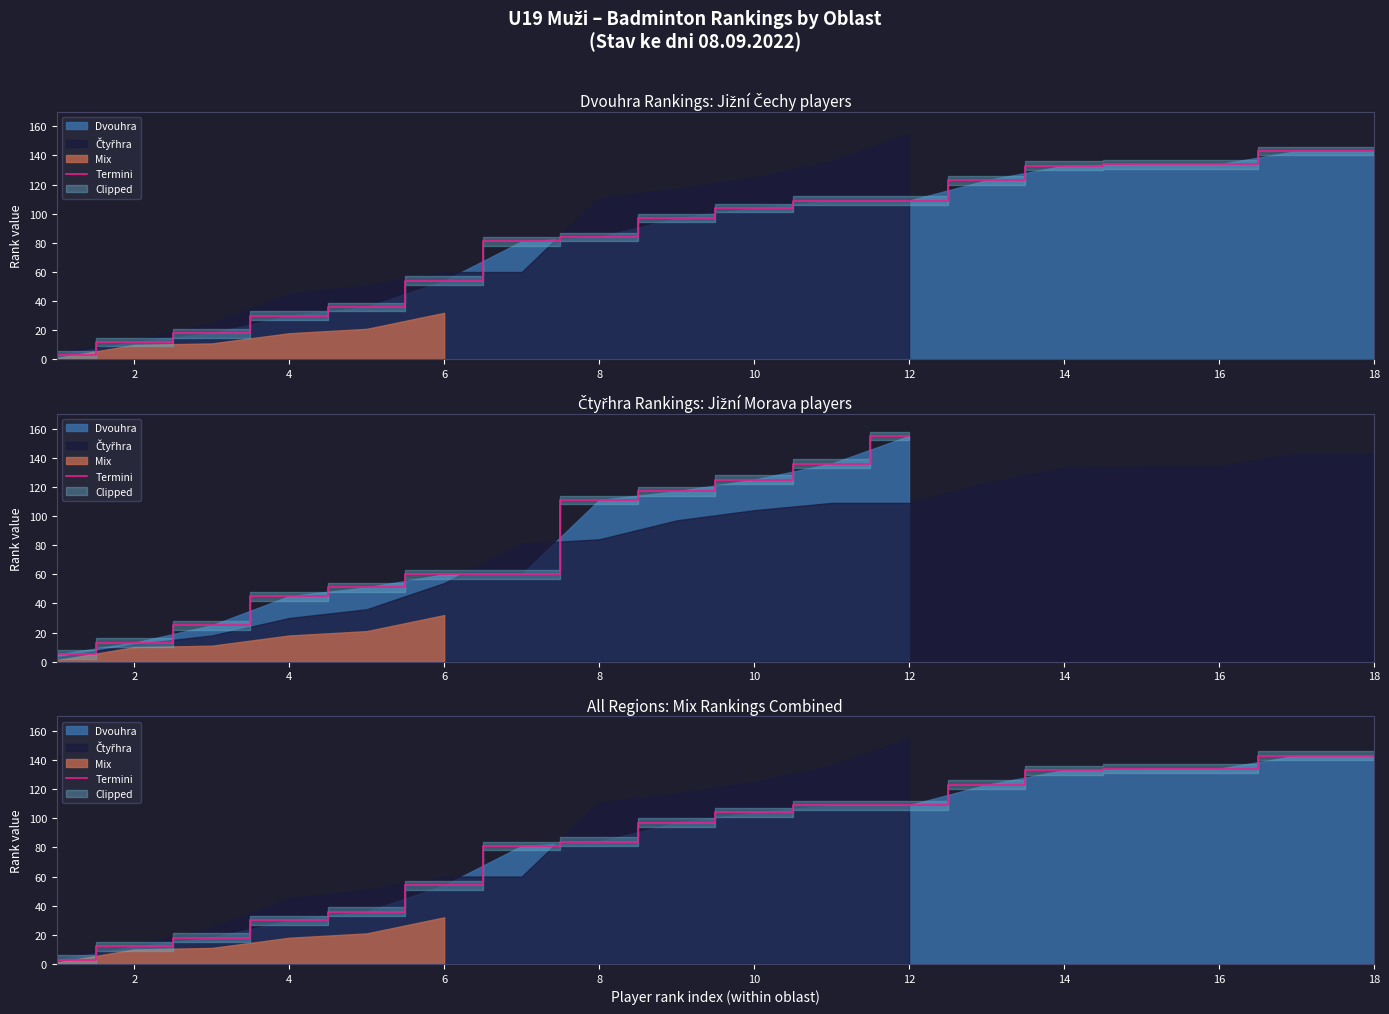

Is it true that the value at 0 is 4?

False